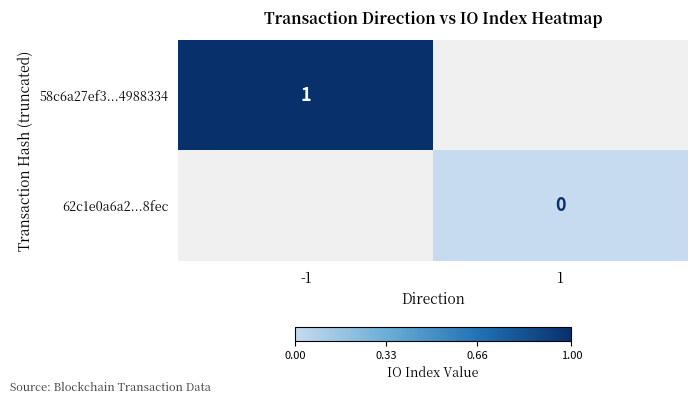

Which series has the largest range (max minus min)?

58c6a27ef3...4988334